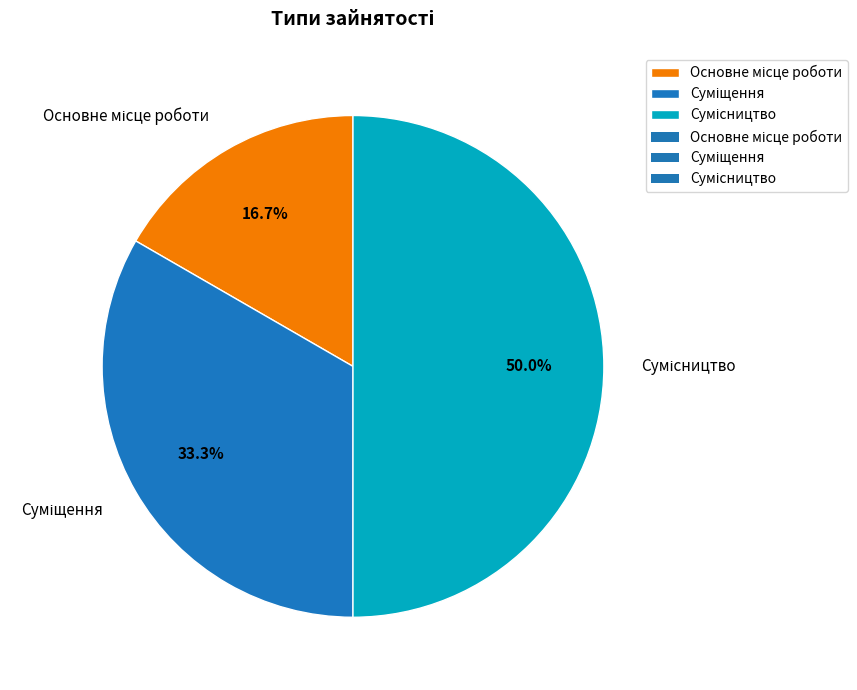

Count the number of slices in the pie.

3